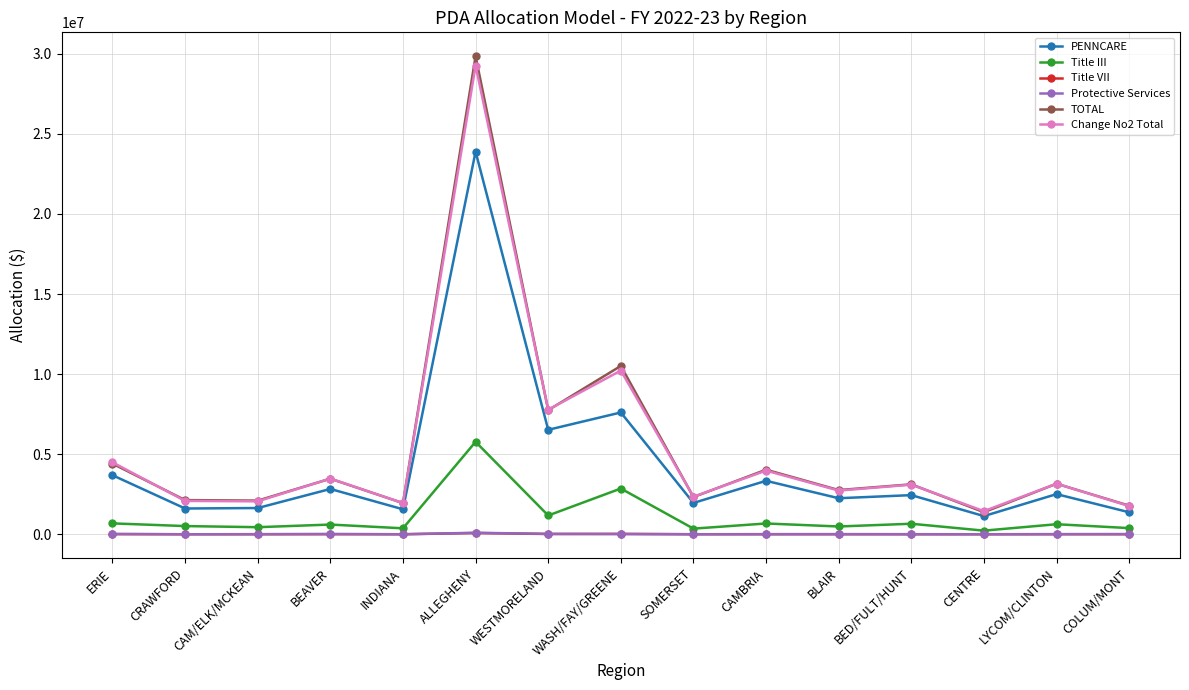

Where does the PENNCARE series first go above 2447032?

ERIE